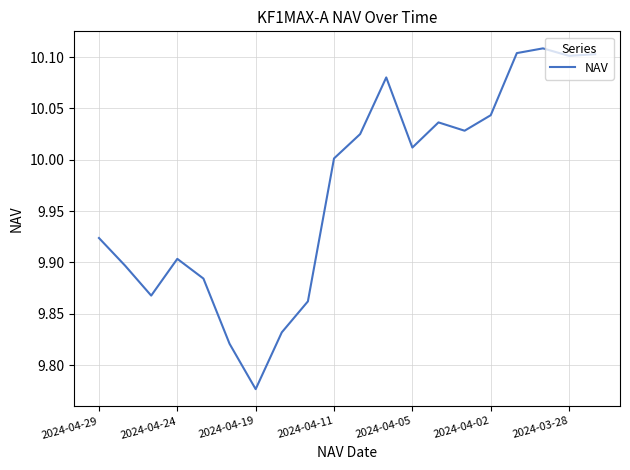

What is the difference between the maximum and minimum values?

0.3